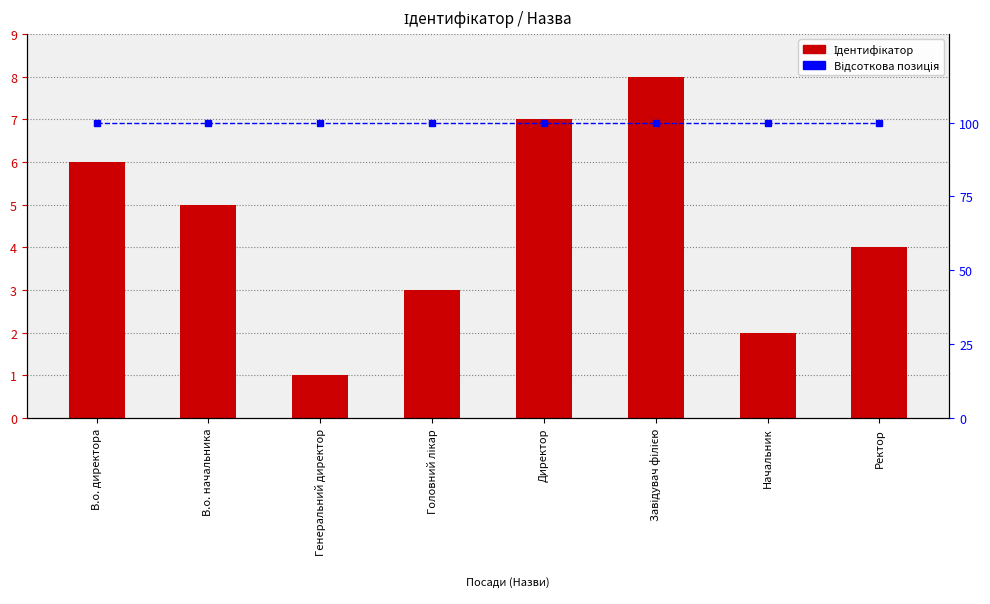

Reading left to right, extract all data points from this chart.

Ідентифікатор: 6	5	1	3	7	8	2	4
Відсоткова позиція: 100	100	100	100	100	100	100	100